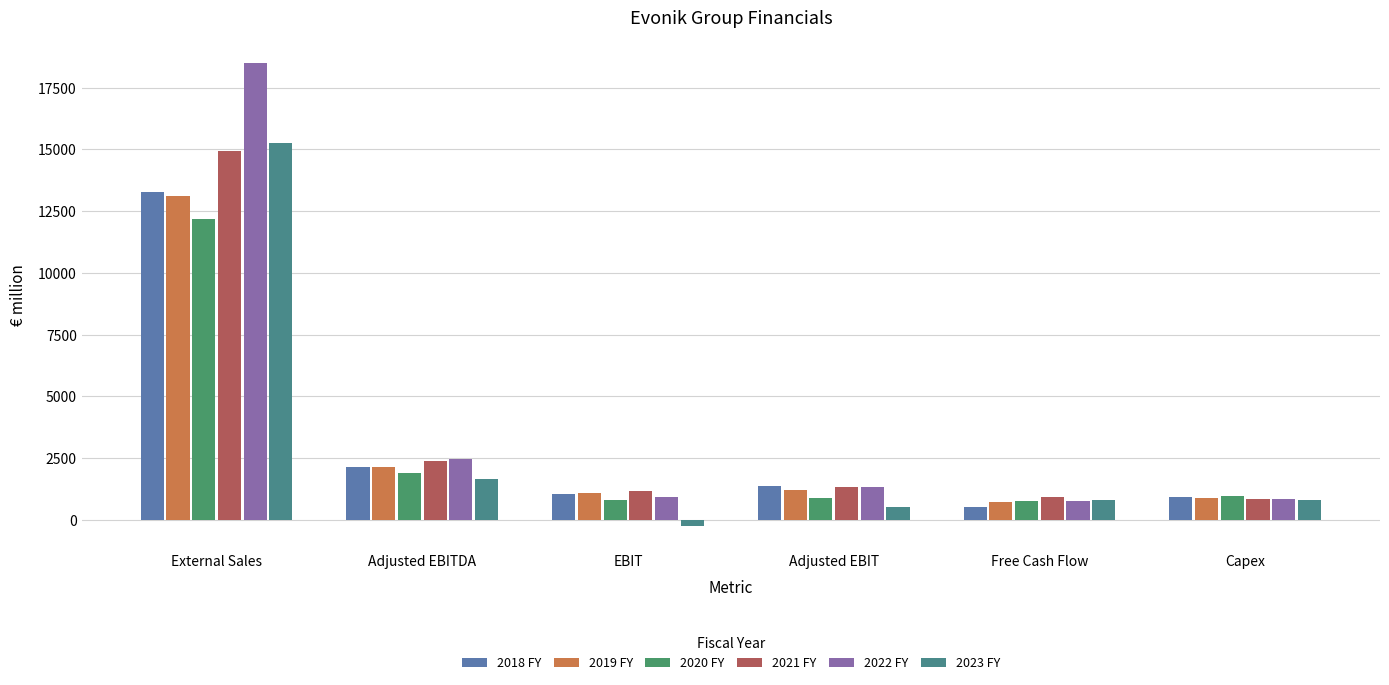

Between External Sales and Capex, which is larger?

External Sales